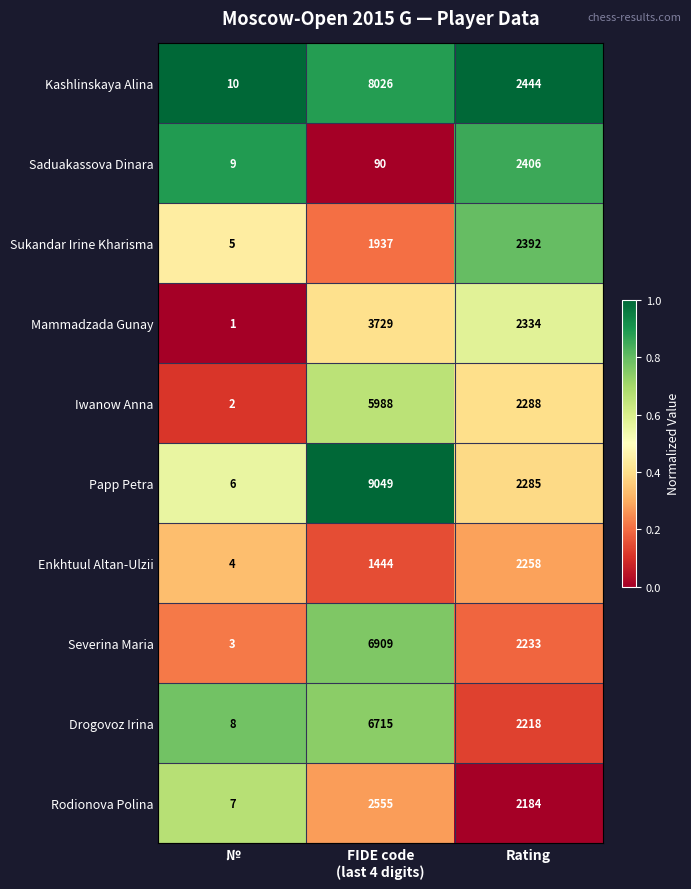

Is it true that Enkhtuul Altan-Ulzii equals 6 at №?

False